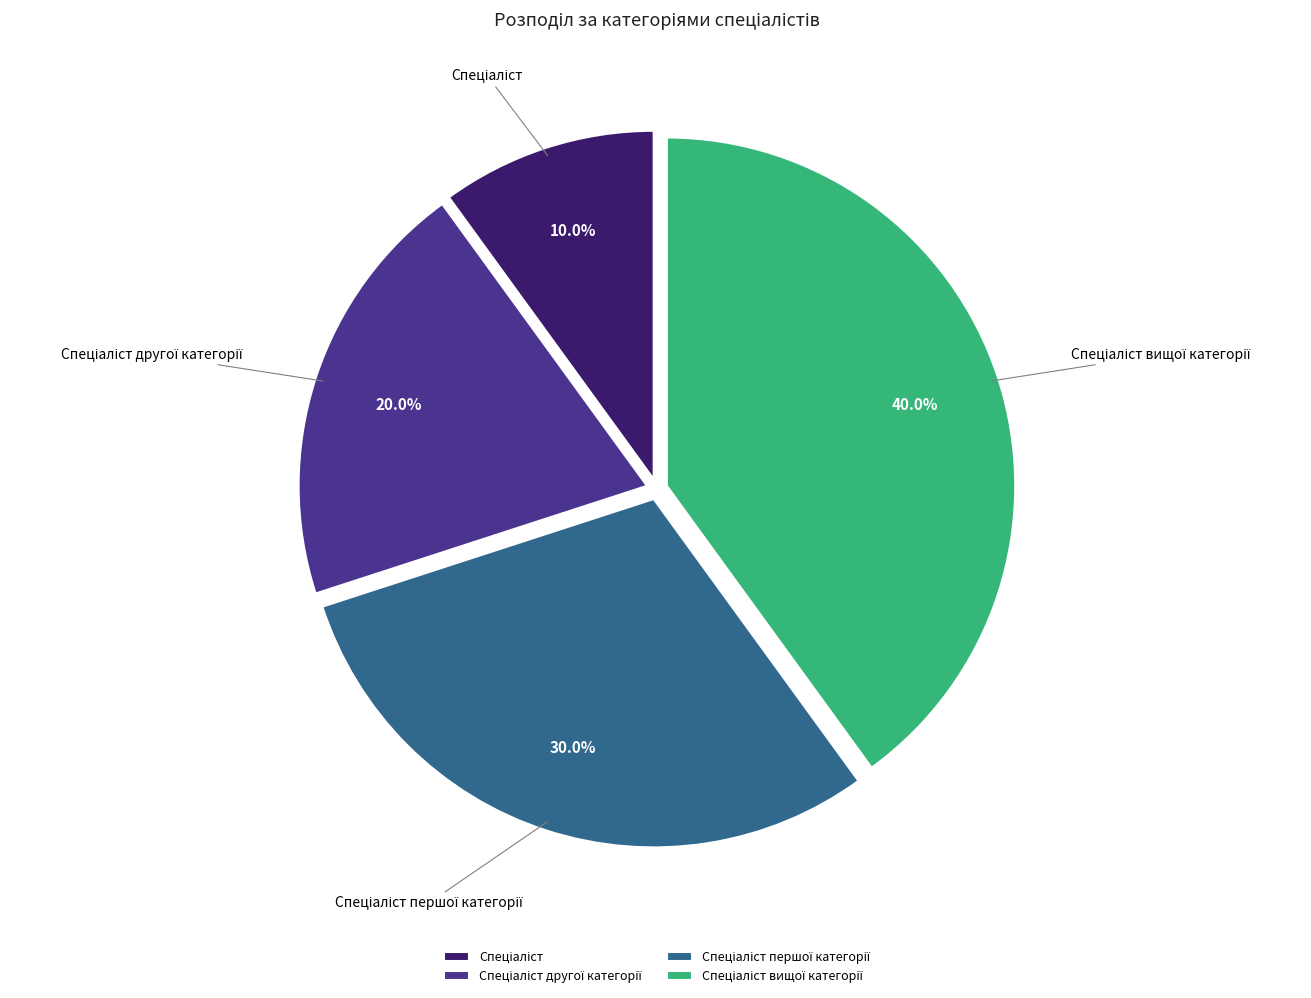

Does any single category account for the majority?

No